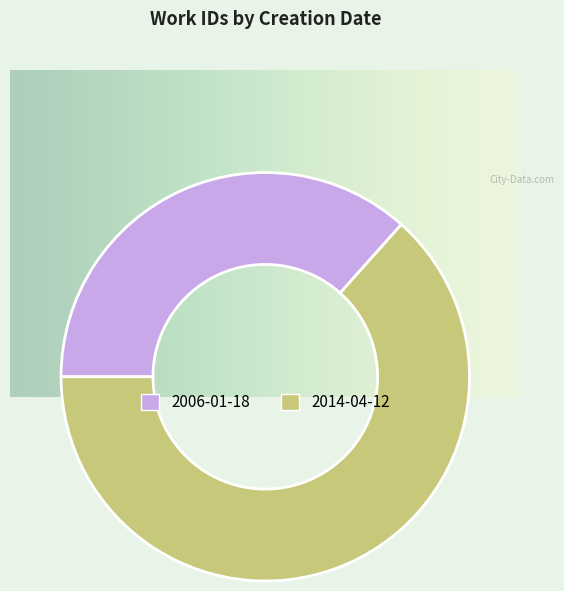

How many slices are in this pie chart?

2